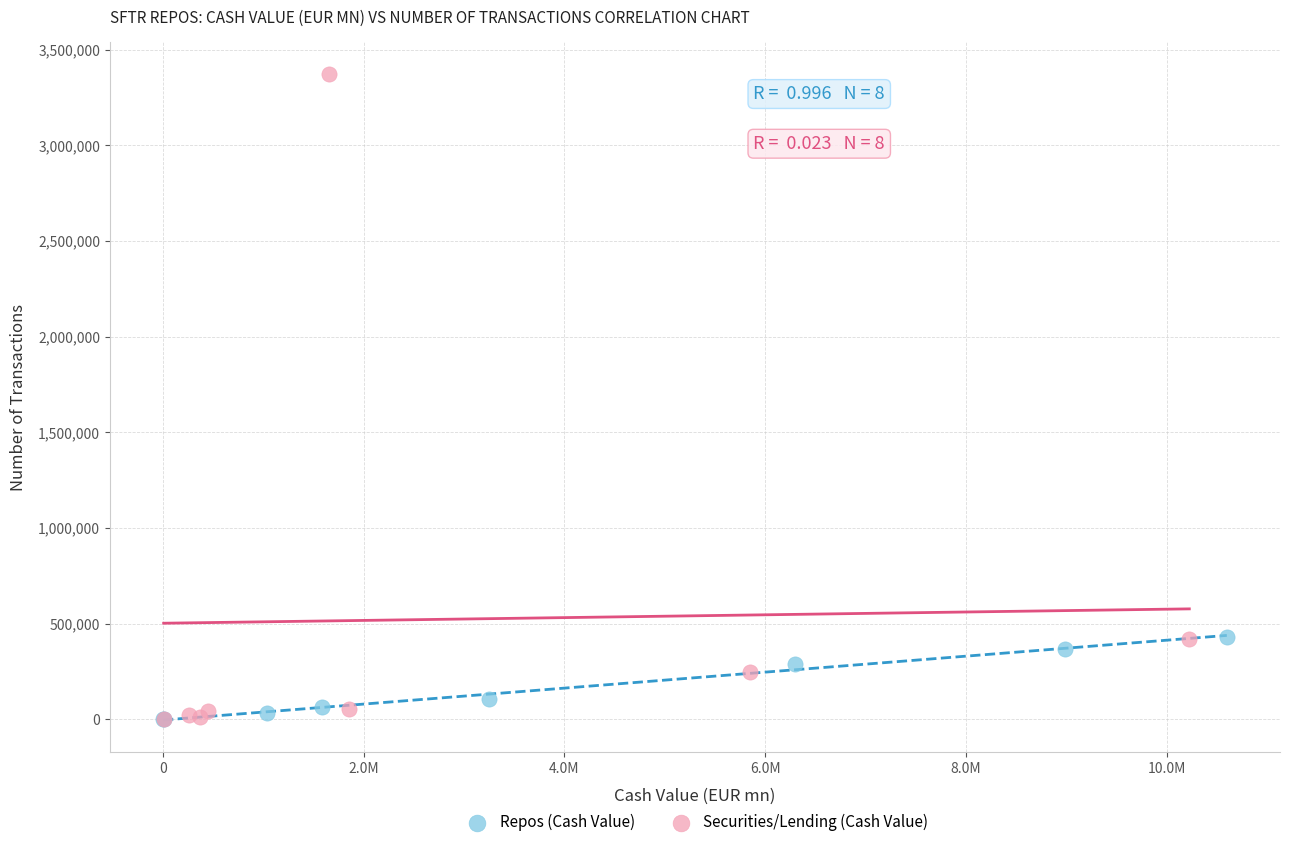

Which series contains the highest Y value?

Securities/Lending (Cash Value)